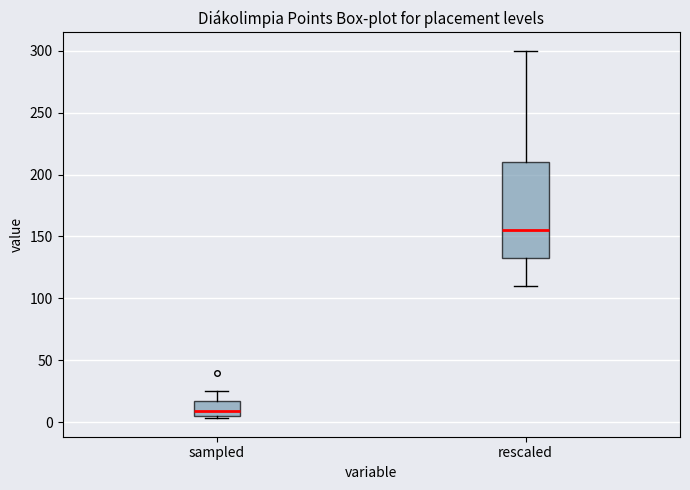

Comparing the boxes themselves (not the whiskers), which one is the tallest?

rescaled